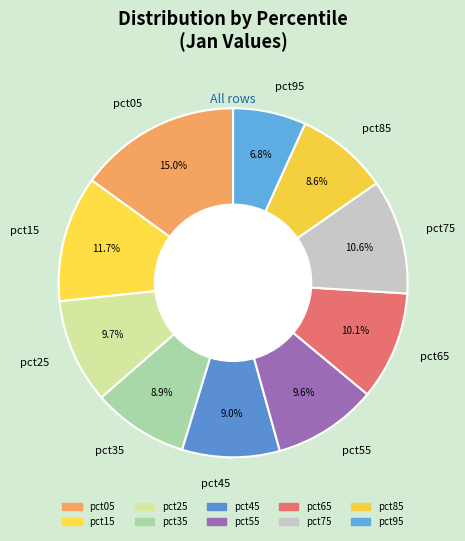

The pct15 slice represents 2% of the pie. True or false?

False